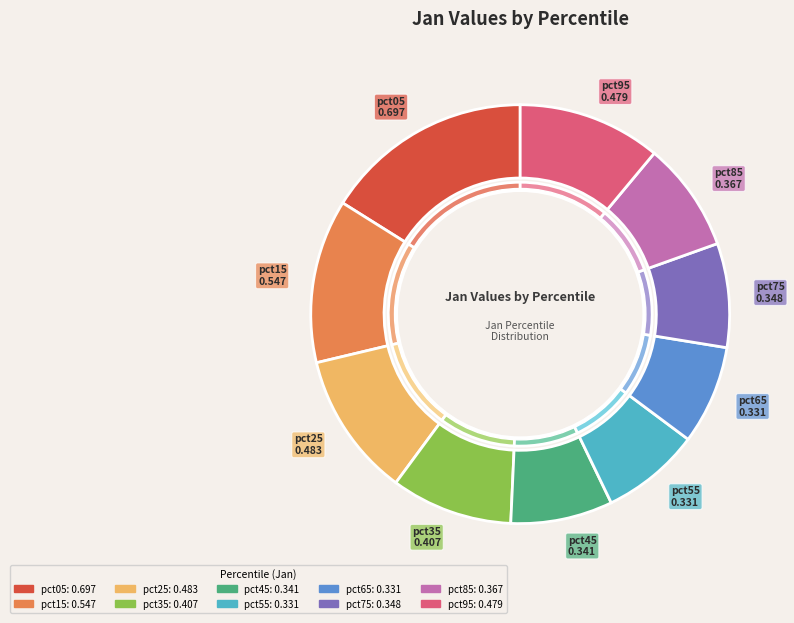

To the nearest percent, what is the difference between the pct65 and pct85 slice percentages?

1%